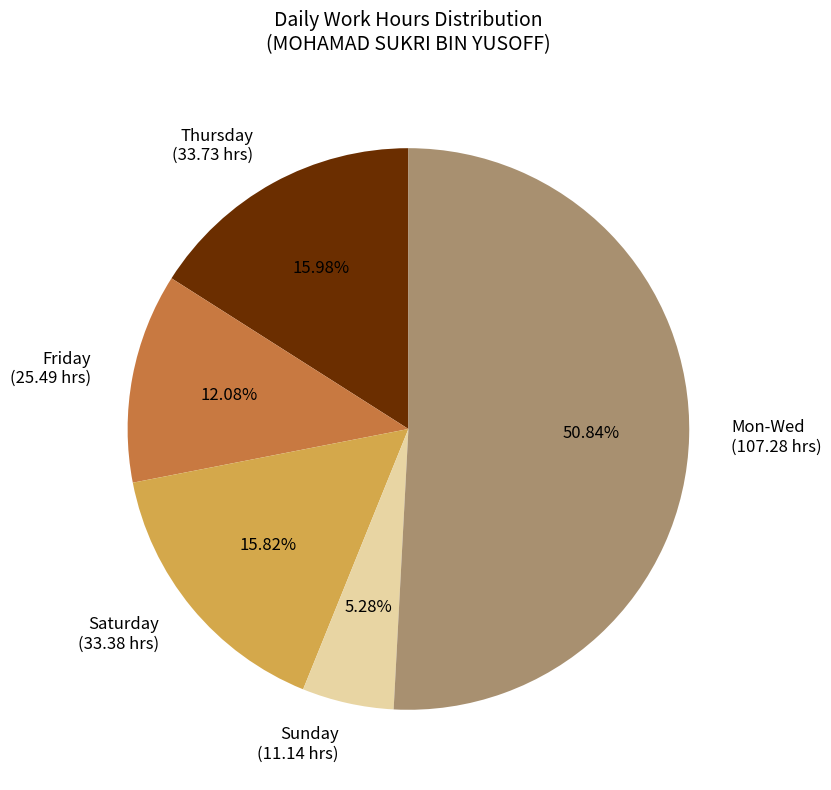

Is there any slice that represents more than half of the pie?

Yes